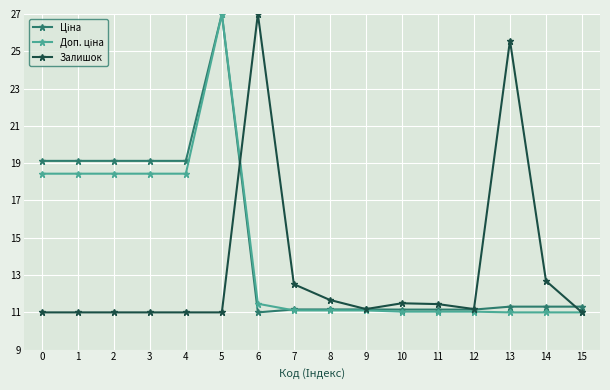

Which category has the highest value in the Залишок series?

6